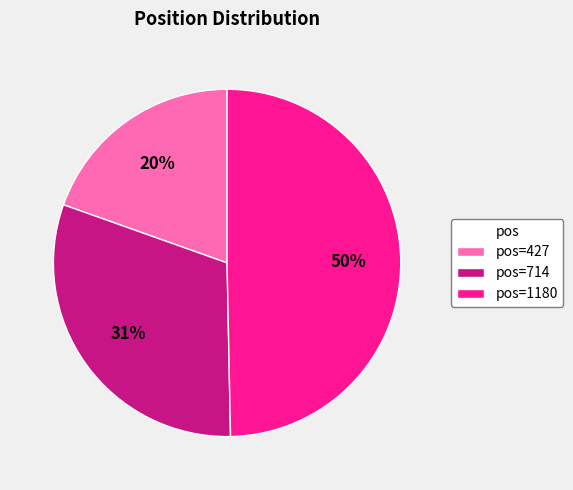

Rank the categories by value from lowest to highest.

pos=427, pos=714, pos=1180